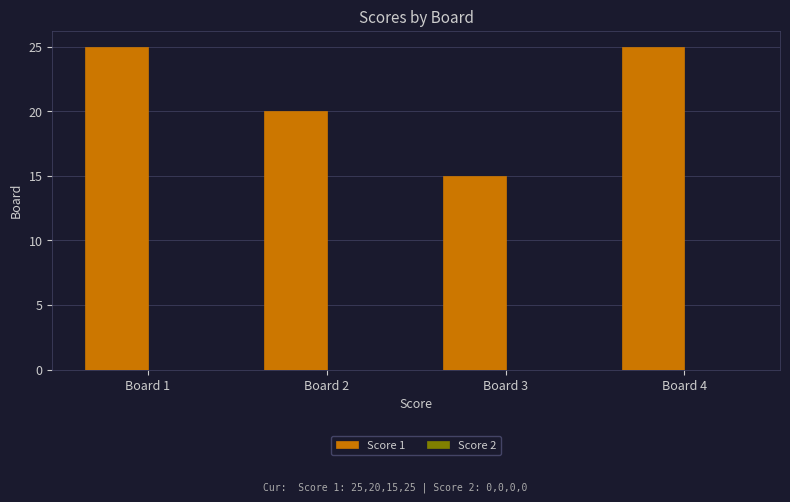

Which category has the lowest value across all series?

Board 3